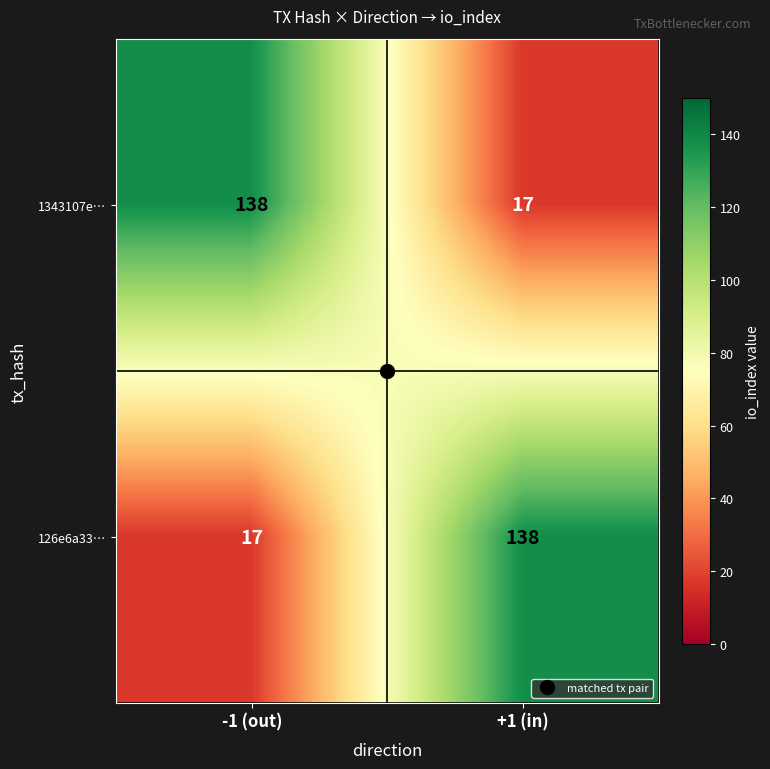

Rank the series at +1 (in) from lowest to highest value.

1343107e…, 126e6a33…